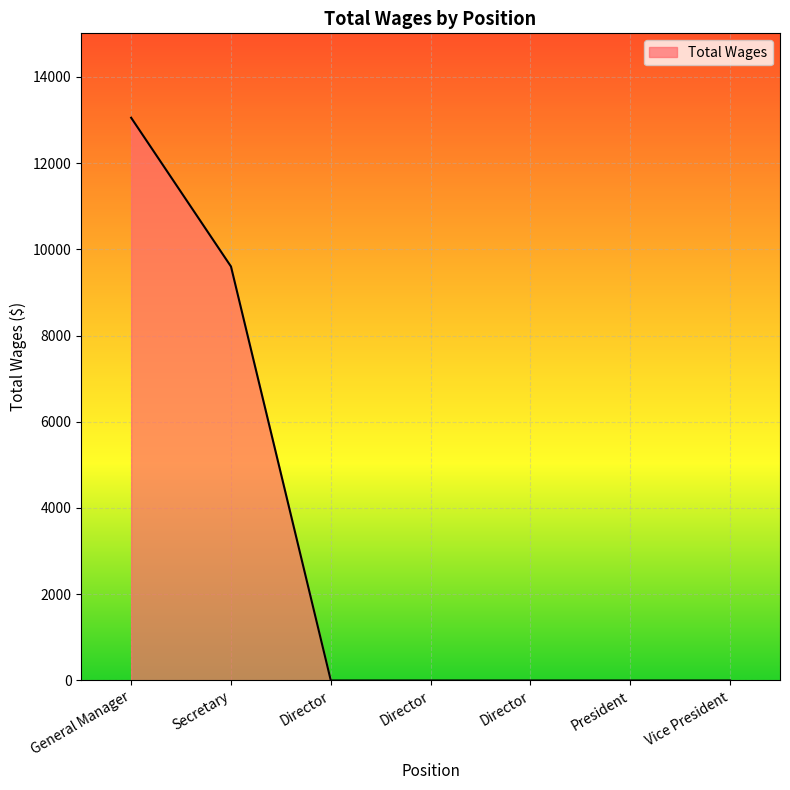

How many values exceed 0?

2